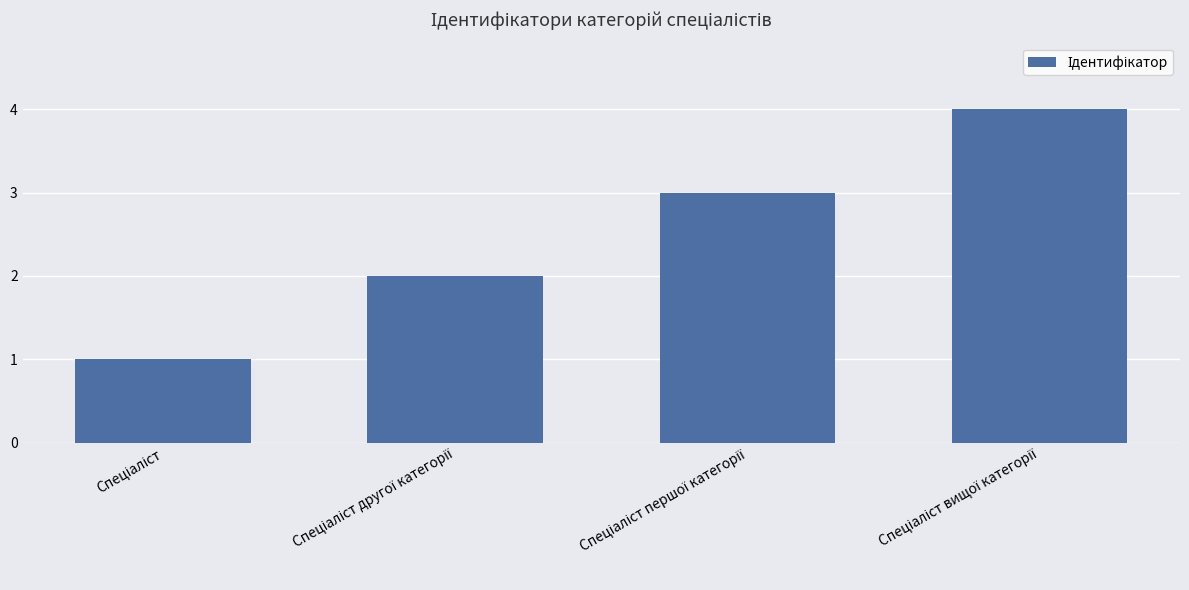

What is the maximum value shown in the chart?

4